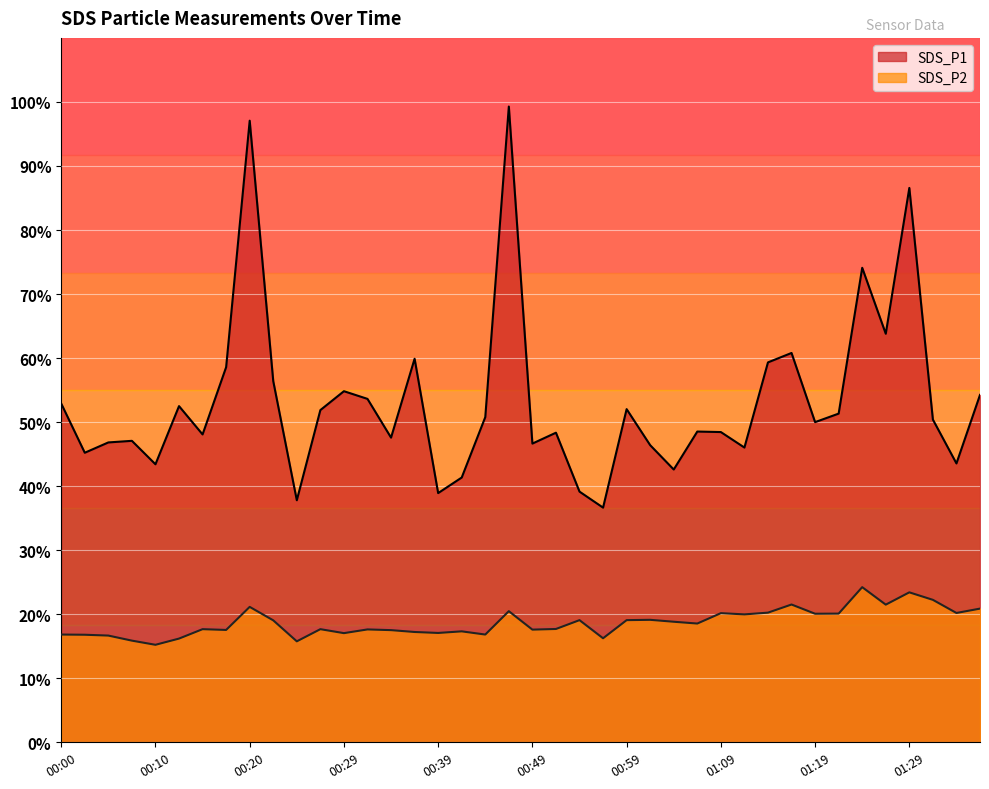

Is the value of SDS_P2 at 01:06 greater than the value of SDS_P1 at 01:24?

No